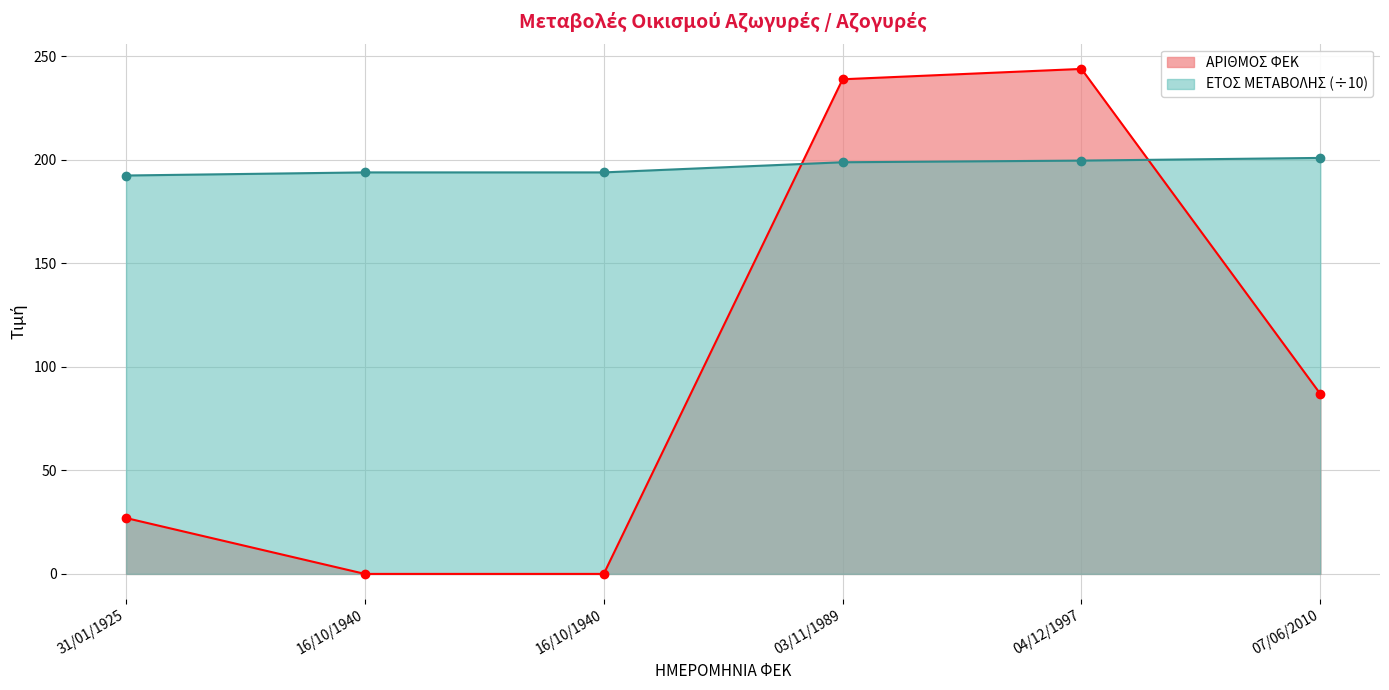

How many intersections are there between ΕΤΟΣ ΜΕΤΑΒΟΛΗΣ and ΑΡΙΘΜΟΣ ΦΕΚ?

2